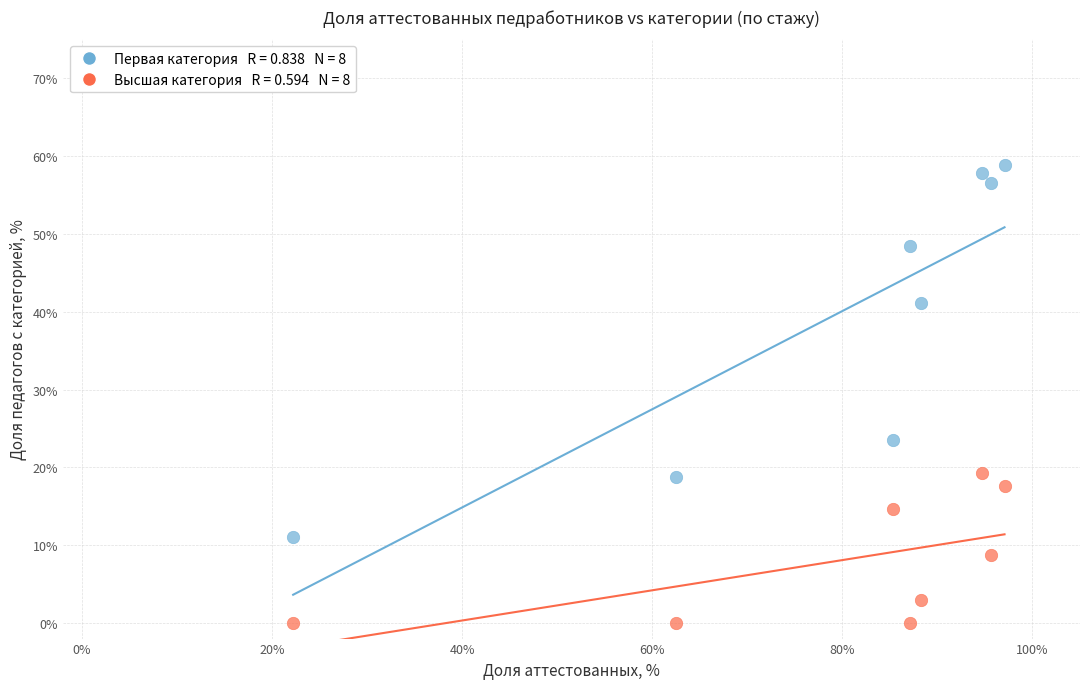

Across all series, what Y value is closest to 29?

23.5